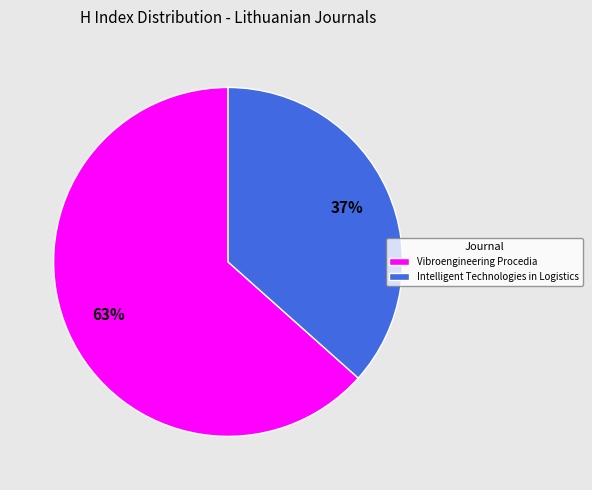

Rank the categories by value from highest to lowest.

Vibroengineering Procedia, Intelligent Technologies in Logistics